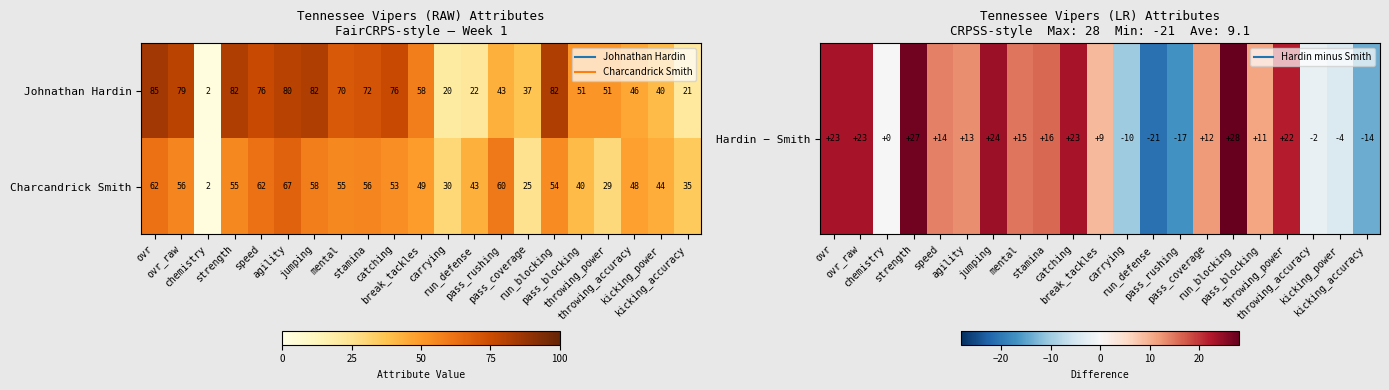

Which series changed the most between jumping and pass_blocking?

Johnathan Hardin